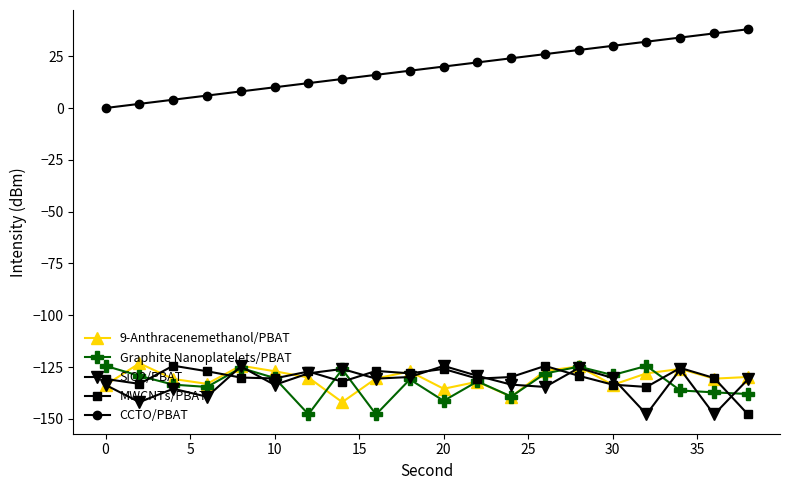

True or false: Graphite Nanoplatelets/PBAT and CCTO/PBAT cross at least once.

False